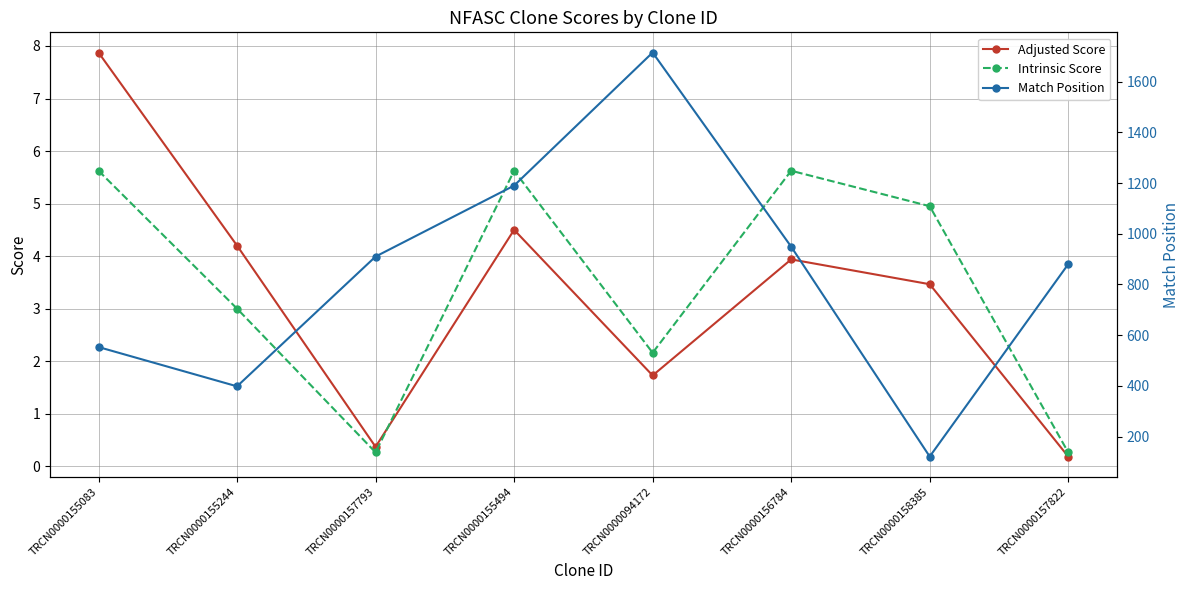

Reading right to left, transcribe all the data shown in this chart.

Adjusted Score: TRCN0000157822=0.2	TRCN0000158385=3.5	TRCN0000156784=3.9	TRCN0000094172=1.7	TRCN0000155494=4.5	TRCN0000157793=0.4	TRCN0000155244=4.2	TRCN0000155083=7.9
Intrinsic Score: TRCN0000157822=0.3	TRCN0000158385=5.0	TRCN0000156784=5.6	TRCN0000094172=2.2	TRCN0000155494=5.6	TRCN0000157793=0.3	TRCN0000155244=3.0	TRCN0000155083=5.6
Match Position: TRCN0000157822=880.0	TRCN0000158385=121.0	TRCN0000156784=949.0	TRCN0000094172=1715.0	TRCN0000155494=1190.0	TRCN0000157793=910.0	TRCN0000155244=398.0	TRCN0000155083=553.0